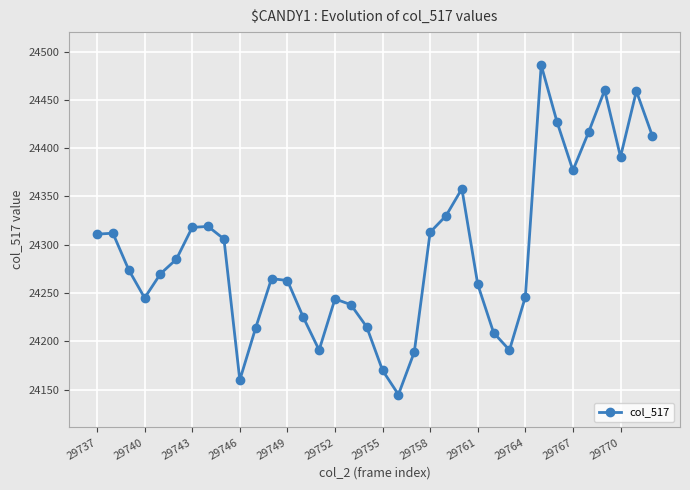

How many lines are shown in the chart?

1